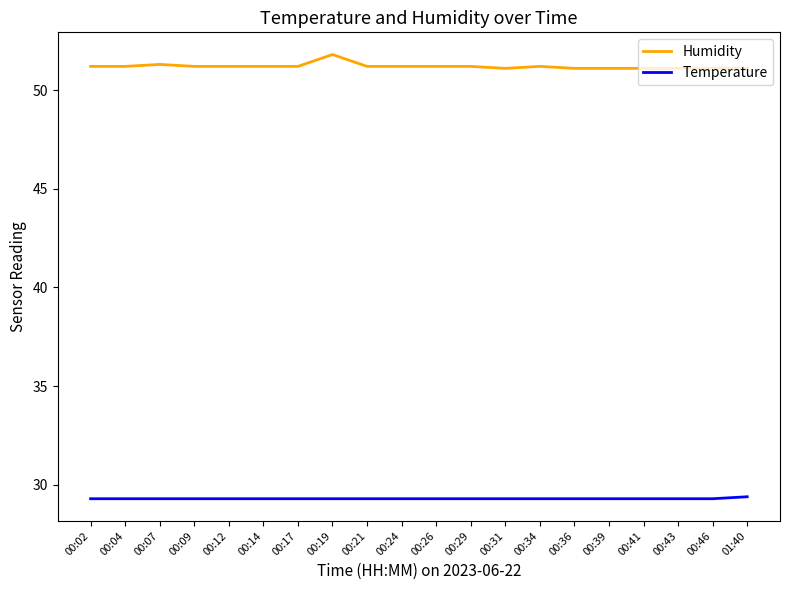

Is this an area chart (filled region under the line)?

No